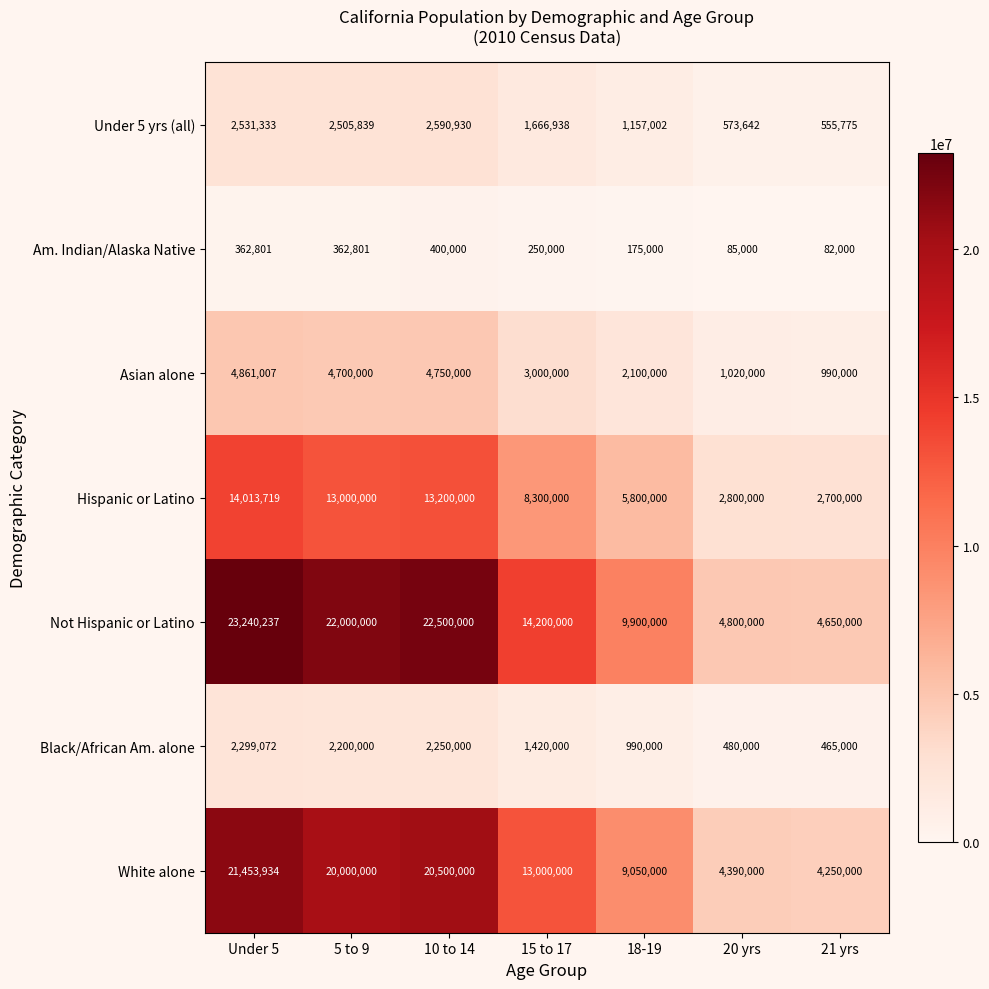

Is the value of Under 5 yrs (all) at 20 yrs greater than the value of Black/African Am. alone at 18-19?

No